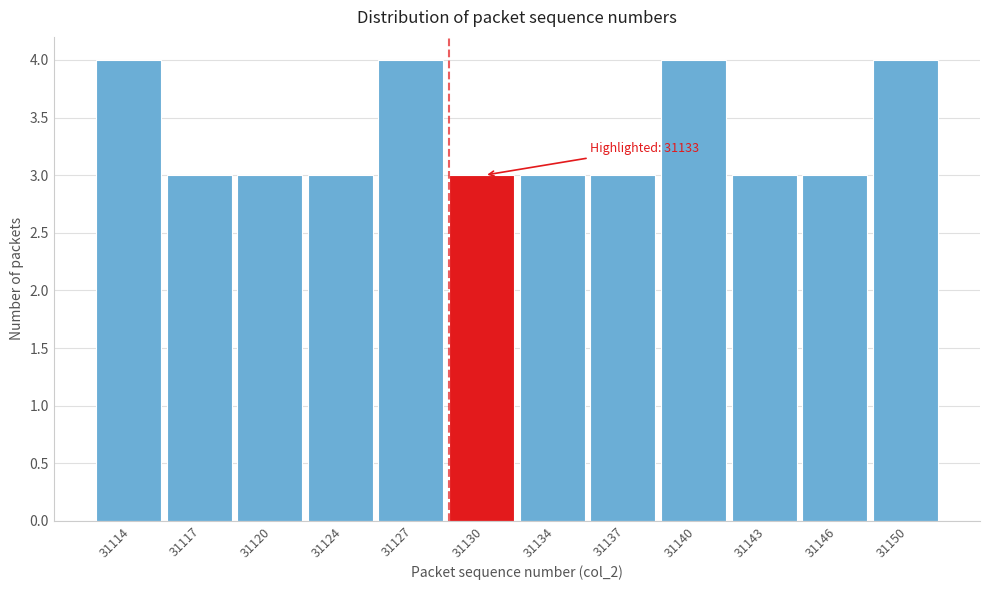

Reading left to right, list all the values displayed in this chart.

31114=4	31117=3	31120=3	31124=3	31127=4	31130=3	31134=3	31137=3	31140=4	31143=3	31146=3	31150=4